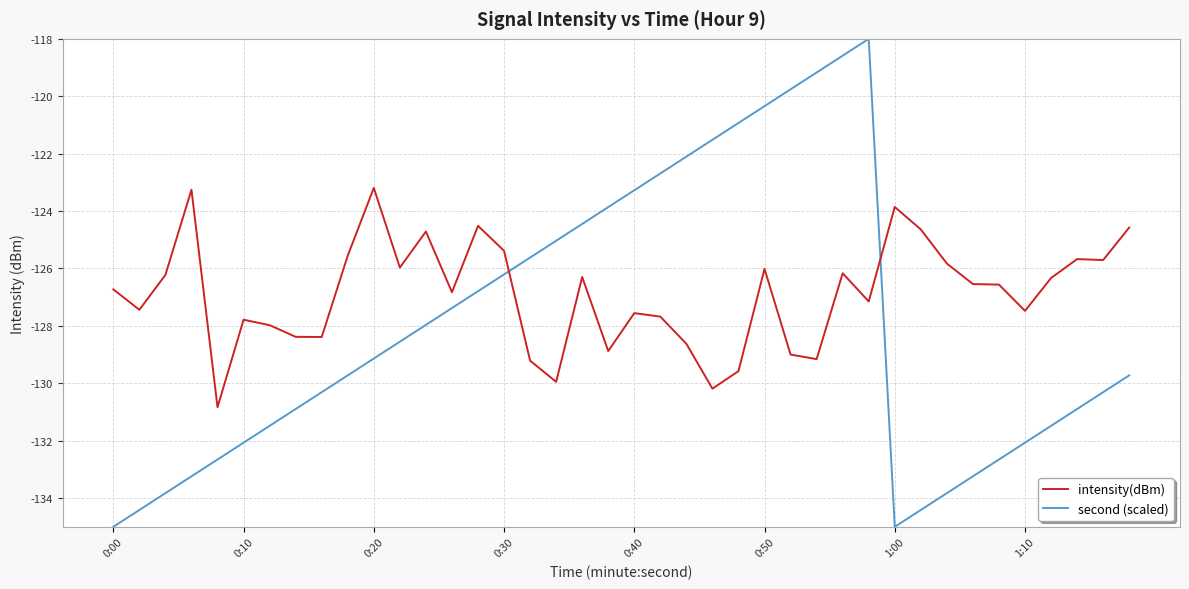

Which series has the largest total across all categories?

intensity(dBm)